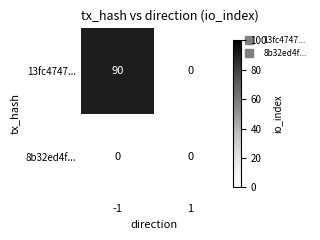

List the series in order of their peak value, lowest first.

8b32ed4f..., 13fc4747...